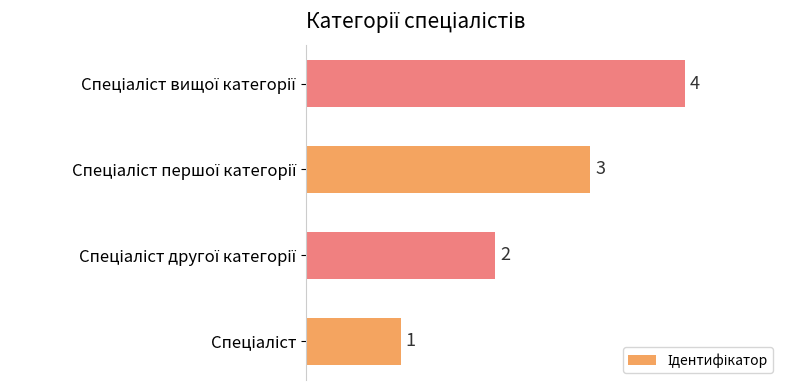

What is the smallest value displayed?

1